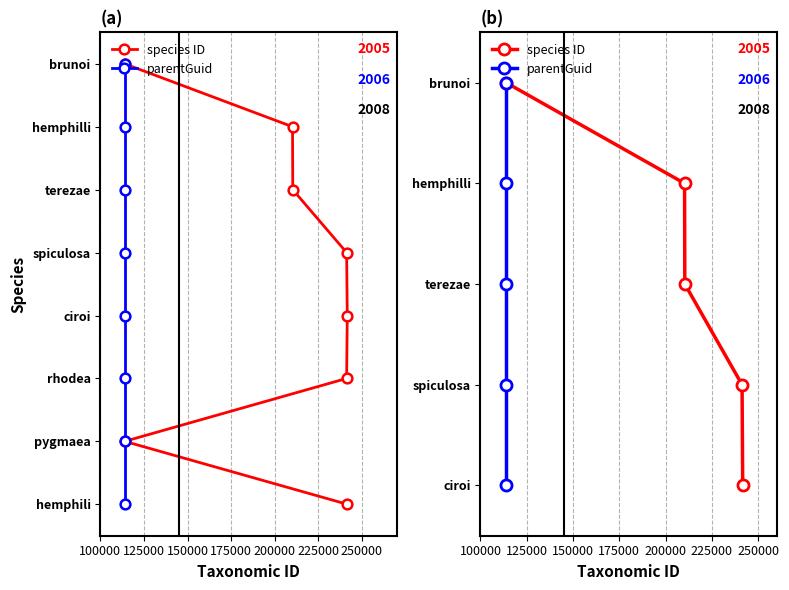

What are all the series names shown in the legend?

species ID, parentGuid